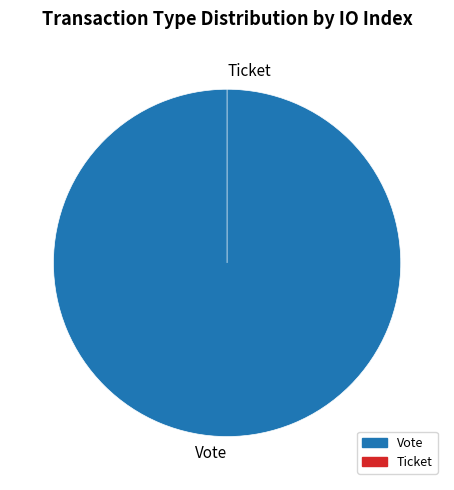

To the nearest percent, what is the difference between the largest and smallest slice percentages?

100%